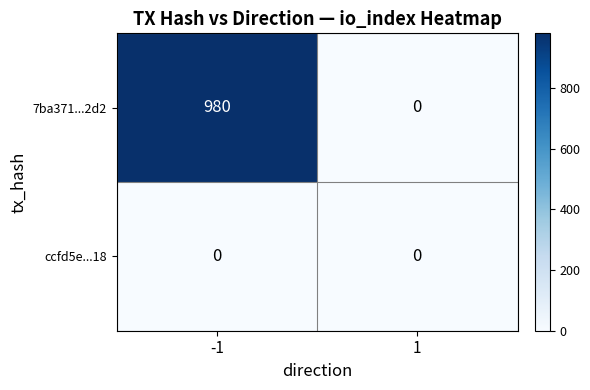

List the series in order of their overall mean, lowest first.

ccfd5e...18, 7ba371...2d2